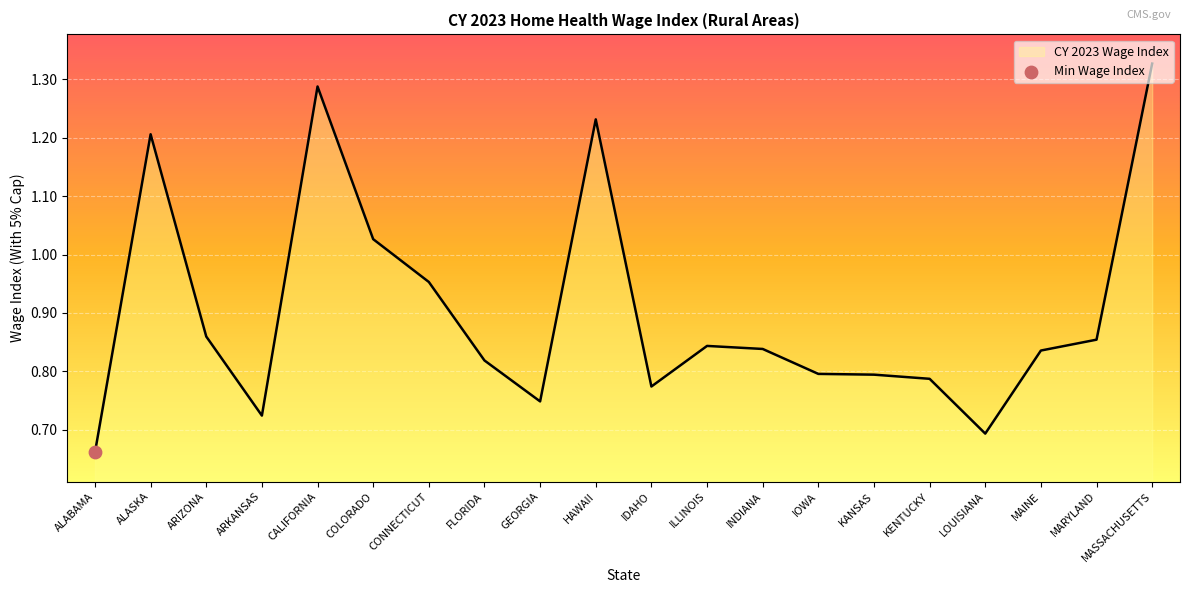

Which has a higher value, CONNECTICUT or MAINE?

CONNECTICUT